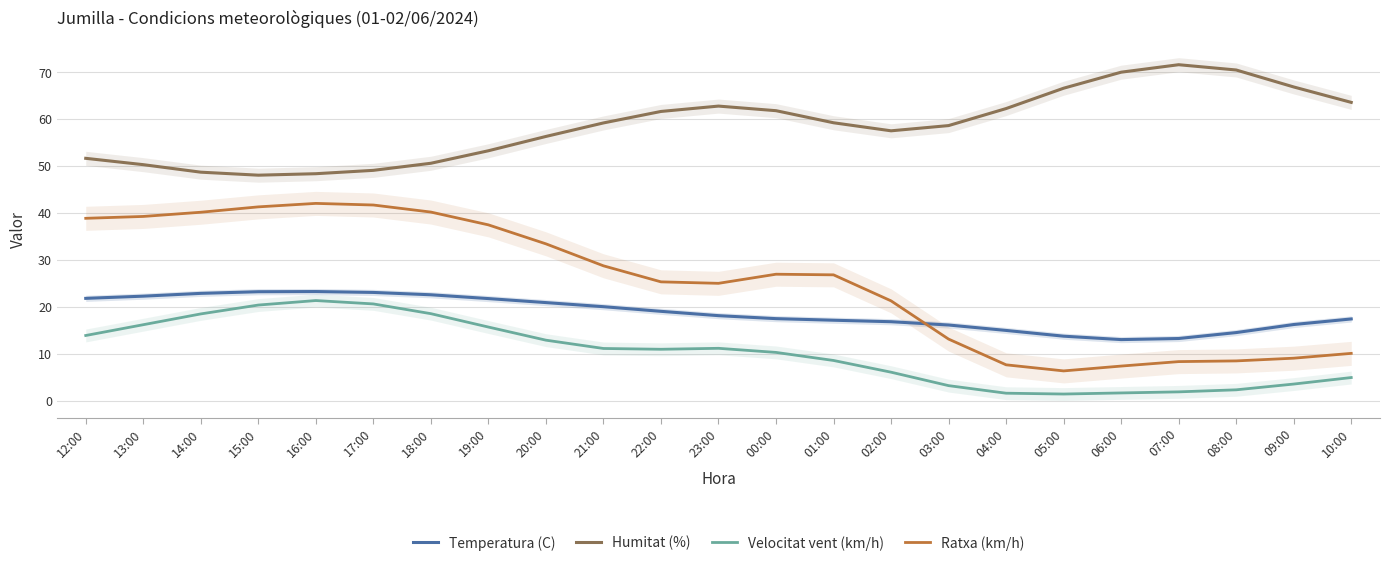

Reading right to left, transcribe all the data shown in this chart.

Temperatura (C): 10:00=17.5	09:00=16.3	08:00=14.6	07:00=13.3	06:00=13.1	05:00=13.8	04:00=15.0	03:00=16.2	02:00=16.9	01:00=17.2	00:00=17.5	23:00=18.2	22:00=19.1	21:00=20.1	20:00=21.0	19:00=21.8	18:00=22.6	17:00=23.1	16:00=23.3	15:00=23.3	14:00=22.9	13:00=22.3	12:00=21.9
Humitat (%): 10:00=63.6	09:00=66.9	08:00=70.5	07:00=71.6	06:00=70.0	05:00=66.6	04:00=62.3	03:00=58.6	02:00=57.5	01:00=59.3	00:00=61.8	23:00=62.8	22:00=61.7	21:00=59.2	20:00=56.3	19:00=53.3	18:00=50.6	17:00=49.1	16:00=48.4	15:00=48.1	14:00=48.7	13:00=50.3	12:00=51.7
Velocitat vent (km/h): 10:00=5.0	09:00=3.6	08:00=2.4	07:00=1.9	06:00=1.7	05:00=1.5	04:00=1.7	03:00=3.3	02:00=6.1	01:00=8.6	00:00=10.3	23:00=11.2	22:00=11.0	21:00=11.2	20:00=12.9	19:00=15.7	18:00=18.6	17:00=20.7	16:00=21.4	15:00=20.4	14:00=18.5	13:00=16.2	12:00=13.9
Ratxa (km/h): 10:00=10.1	09:00=9.1	08:00=8.5	07:00=8.4	06:00=7.4	05:00=6.4	04:00=7.7	03:00=13.2	02:00=21.3	01:00=26.9	00:00=27.0	23:00=25.1	22:00=25.4	21:00=28.8	20:00=33.5	19:00=37.5	18:00=40.2	17:00=41.7	16:00=42.1	15:00=41.3	14:00=40.2	13:00=39.3	12:00=38.9